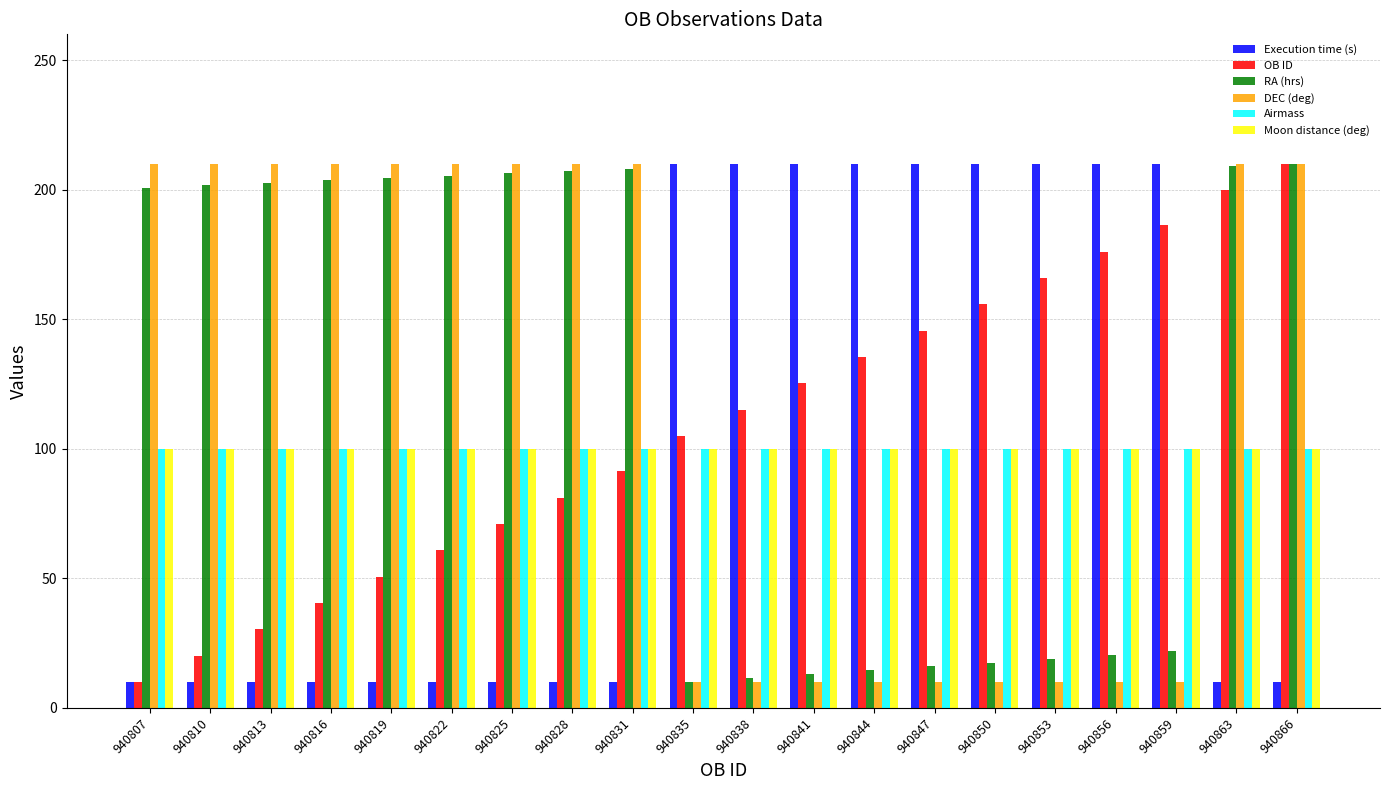

What is the difference between the highest and lowest values at 940835?

200.0